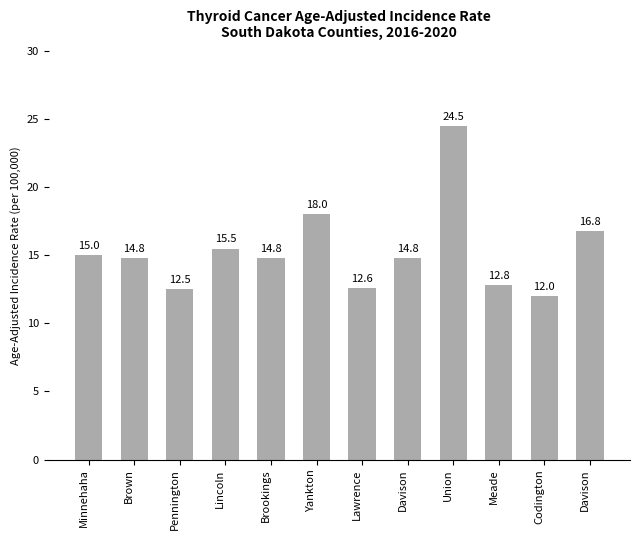

What is the difference between the maximum and minimum values?

12.5